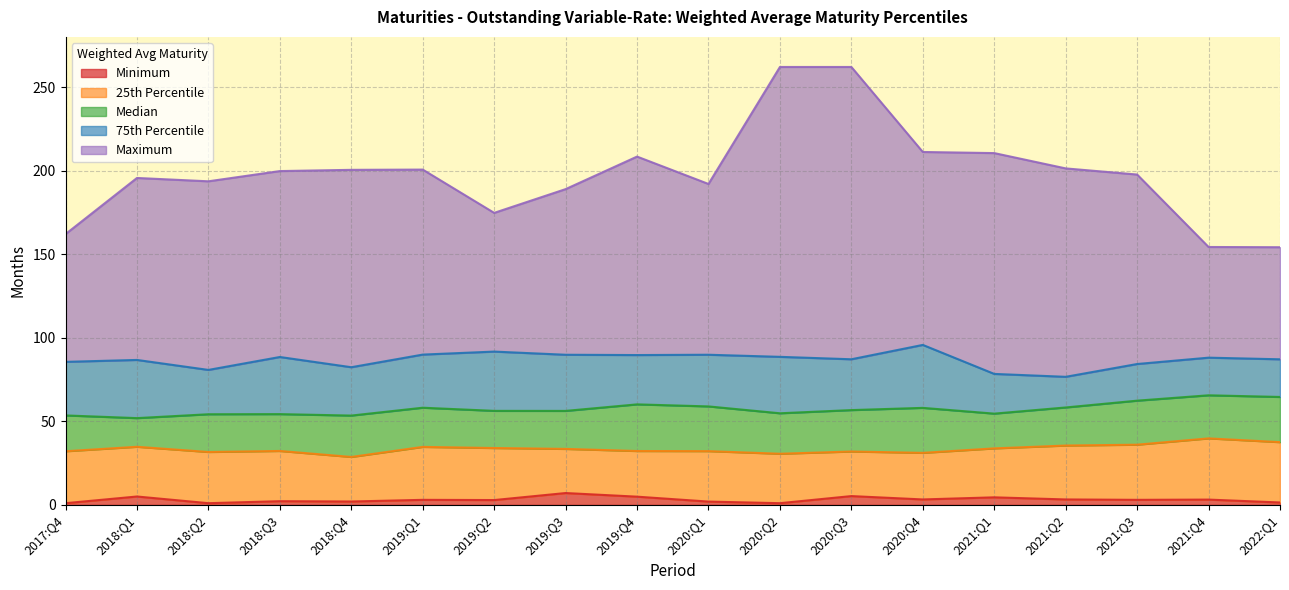

Which series has the widest spread of values?

Maximum